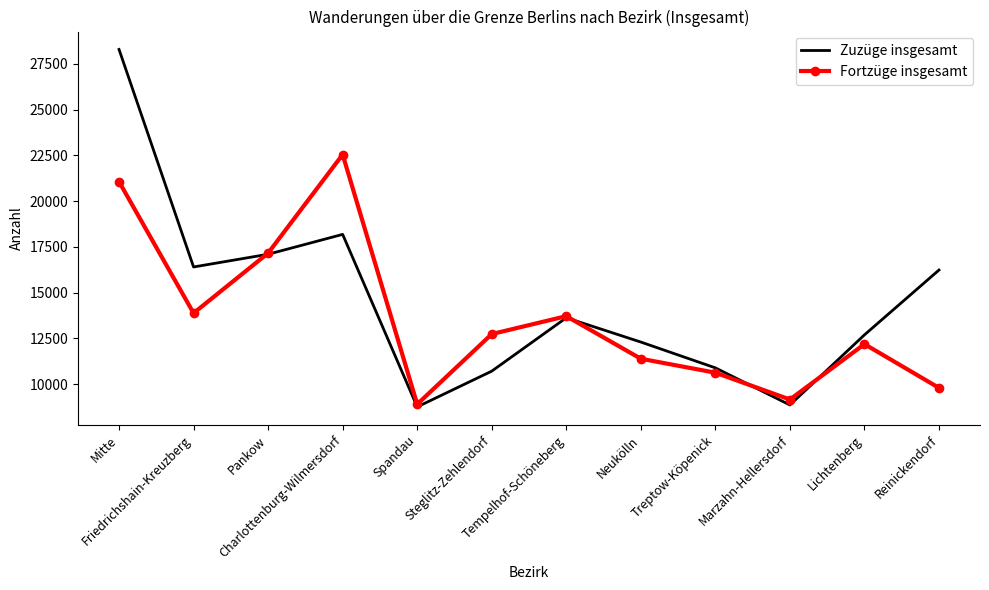

True or false: Fortzüge insgesamt has a value of 13711 at Tempelhof-Schöneberg.

True